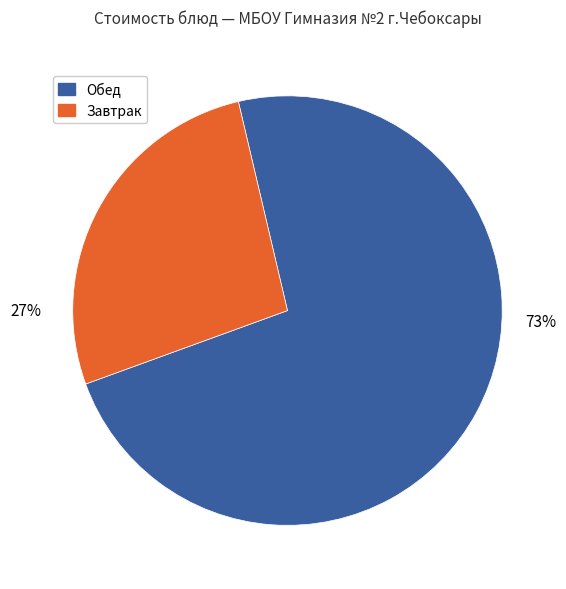

To the nearest percent, what is the difference between the largest and smallest slice percentages?

46%